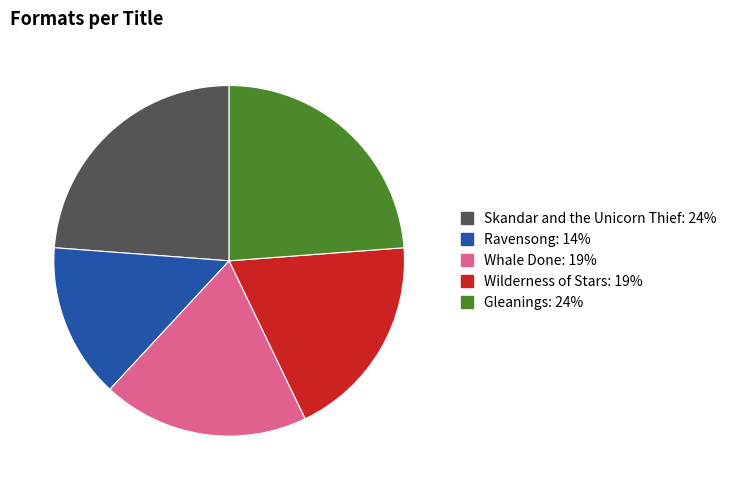

Combined, do Wilderness of Stars and Gleanings account for over 50%?

No